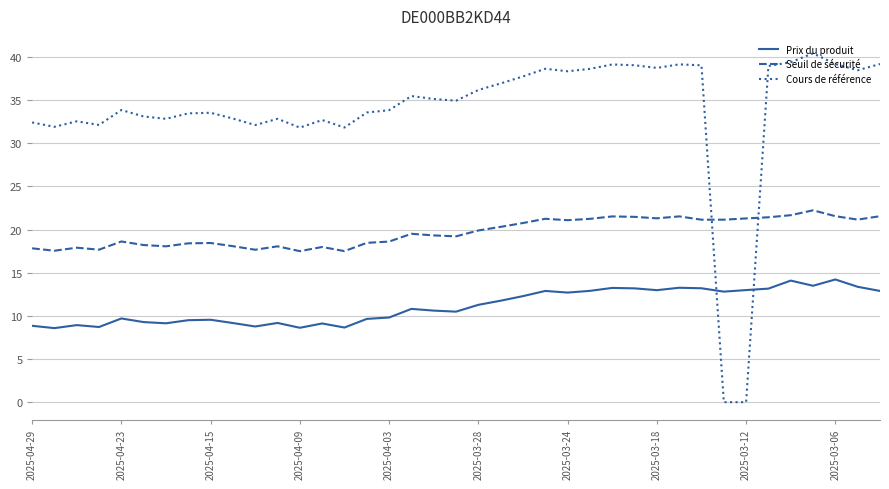

How many times do Prix du produit and Cours de référence cross each other?

2